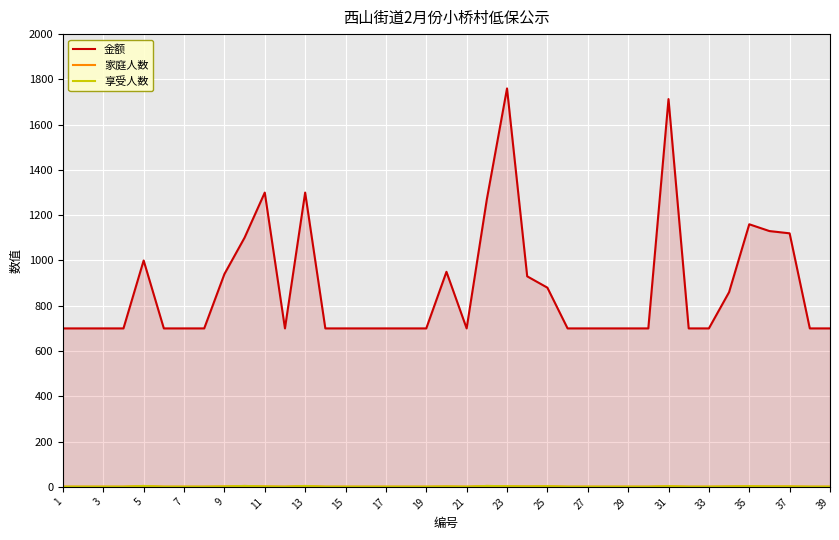

What is the sum of all 享受人数 values?

66